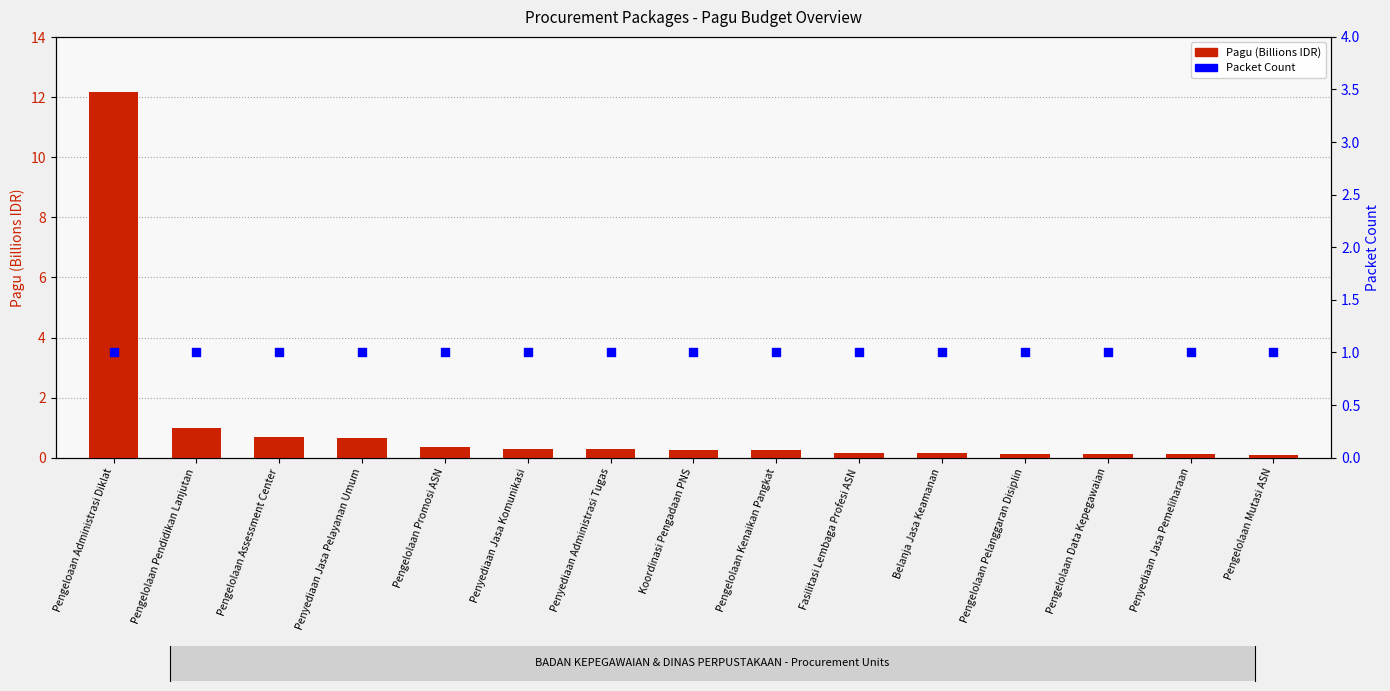

What are all the series names shown in the legend?

Pagu (Billions IDR), Packet Count